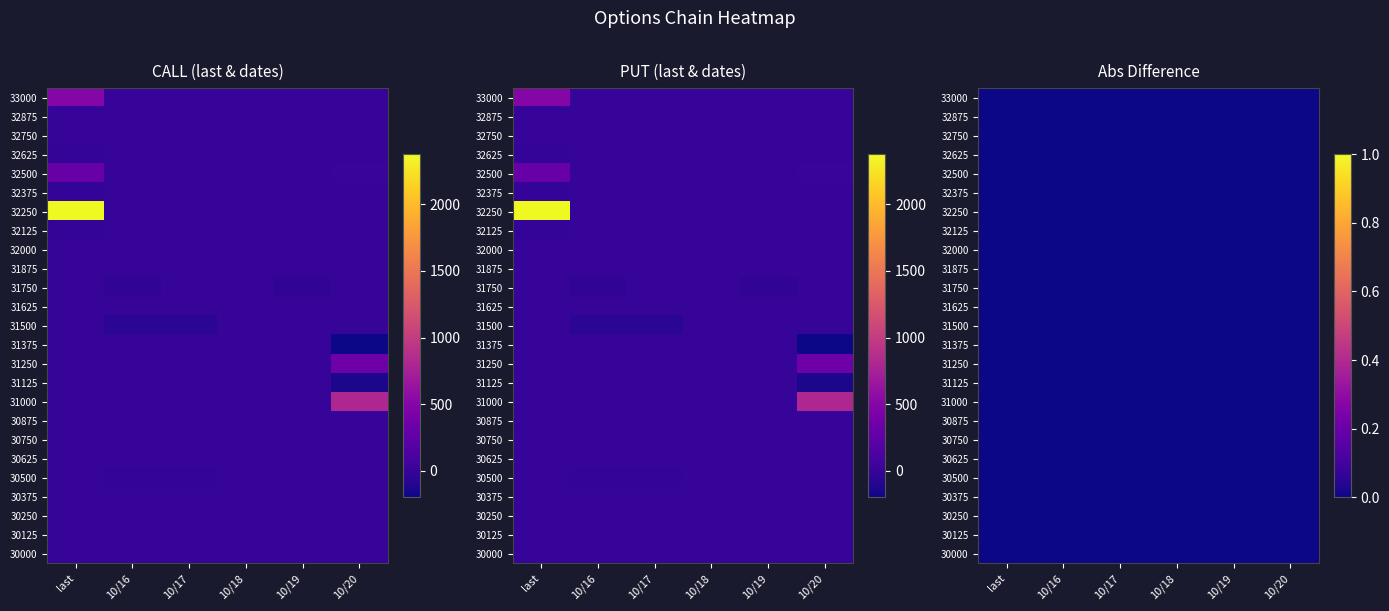

Which series has the largest total across all categories?

32250